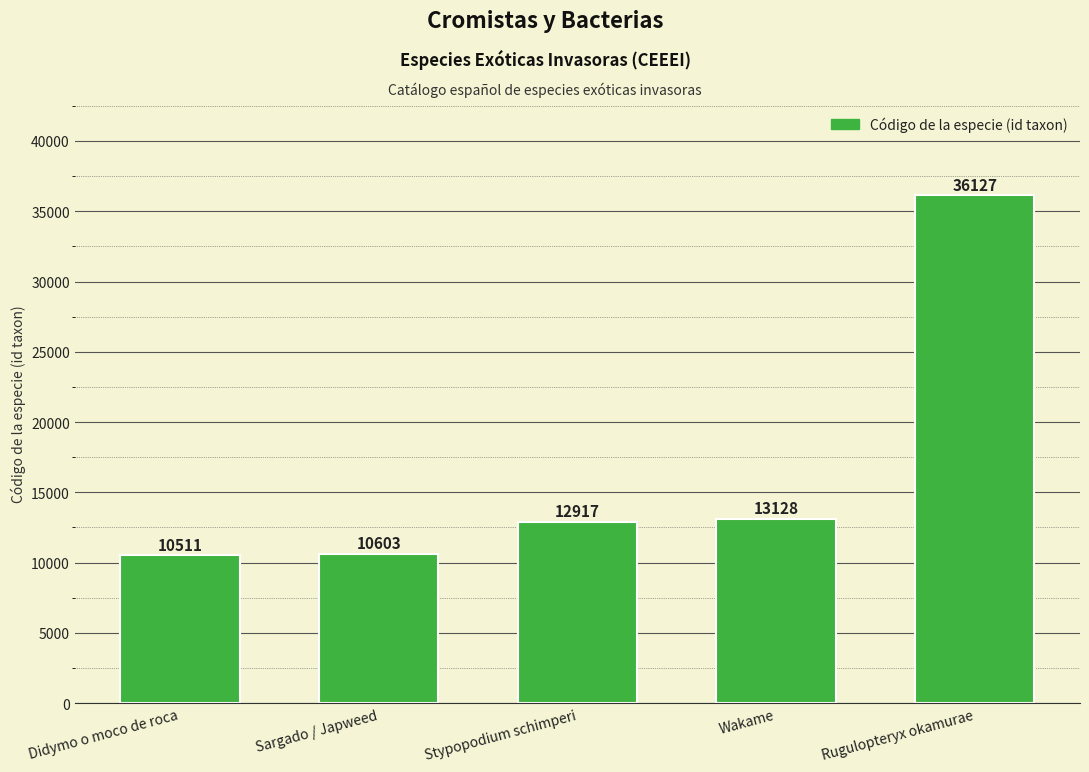

What is the ratio of the value at Didymo o moco de roca to the value at Sargado / Japweed?

1.0